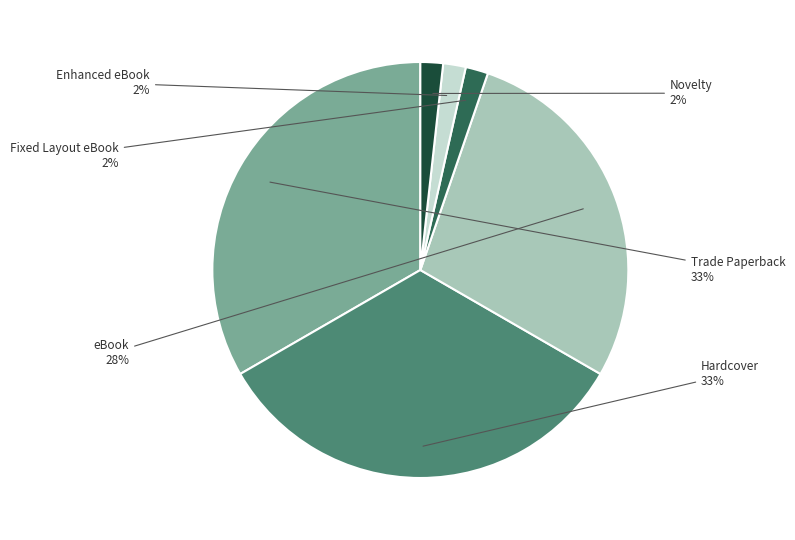

Is there a majority slice in this chart?

No